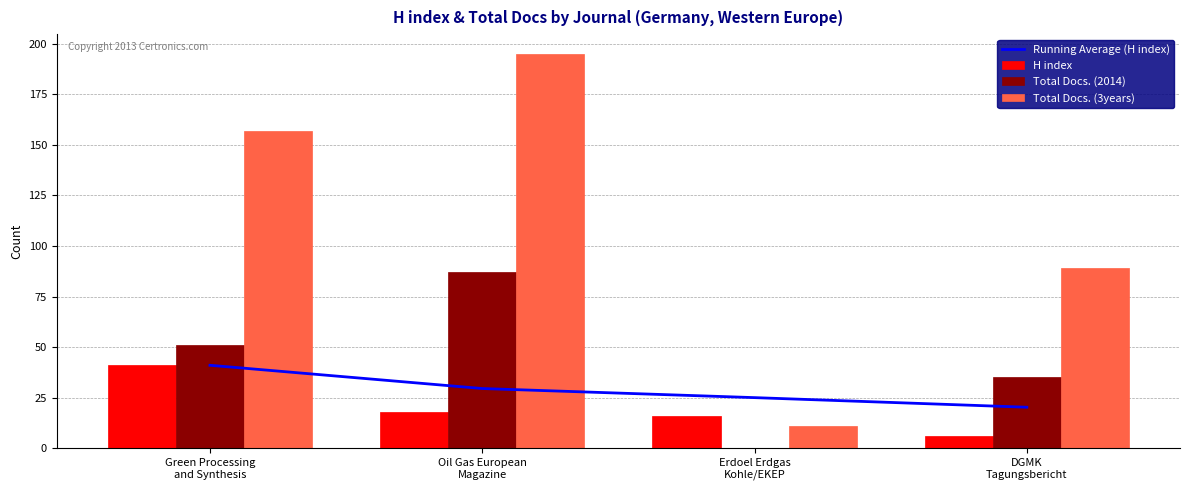

Rank the categories by H index value from lowest to highest.

DGMK
Tagungsbericht, Erdoel Erdgas
Kohle/EKEP, Oil Gas European
Magazine, Green Processing
and Synthesis